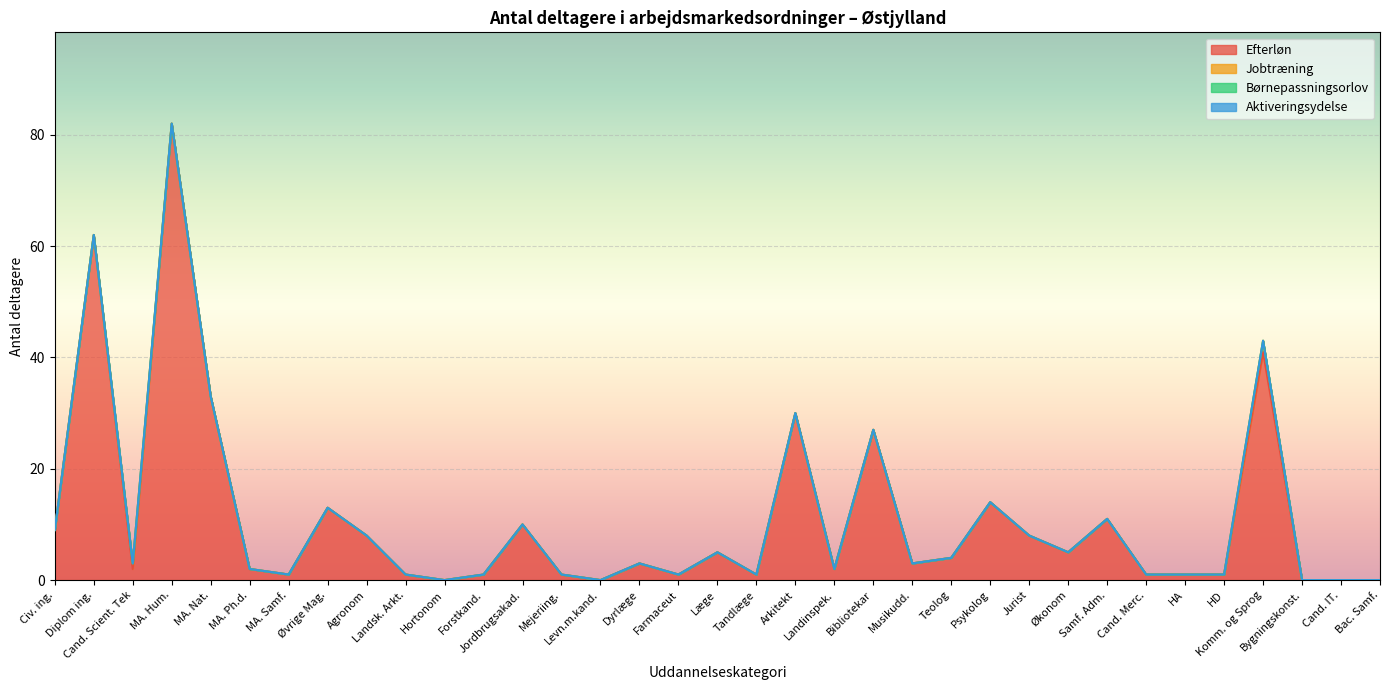

Which has a higher value, Musikudd. or Økonom?

Økonom